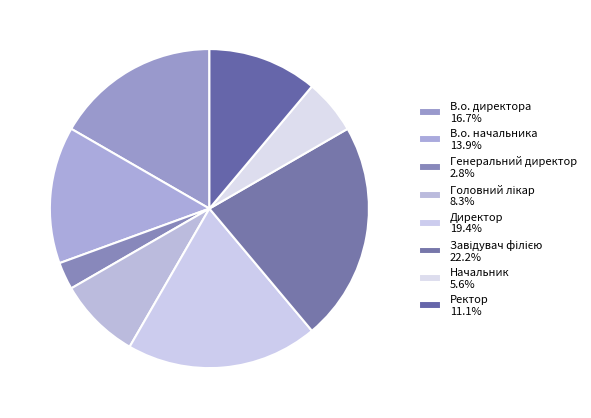

What is the largest slice in the pie chart?

Завідувач філією